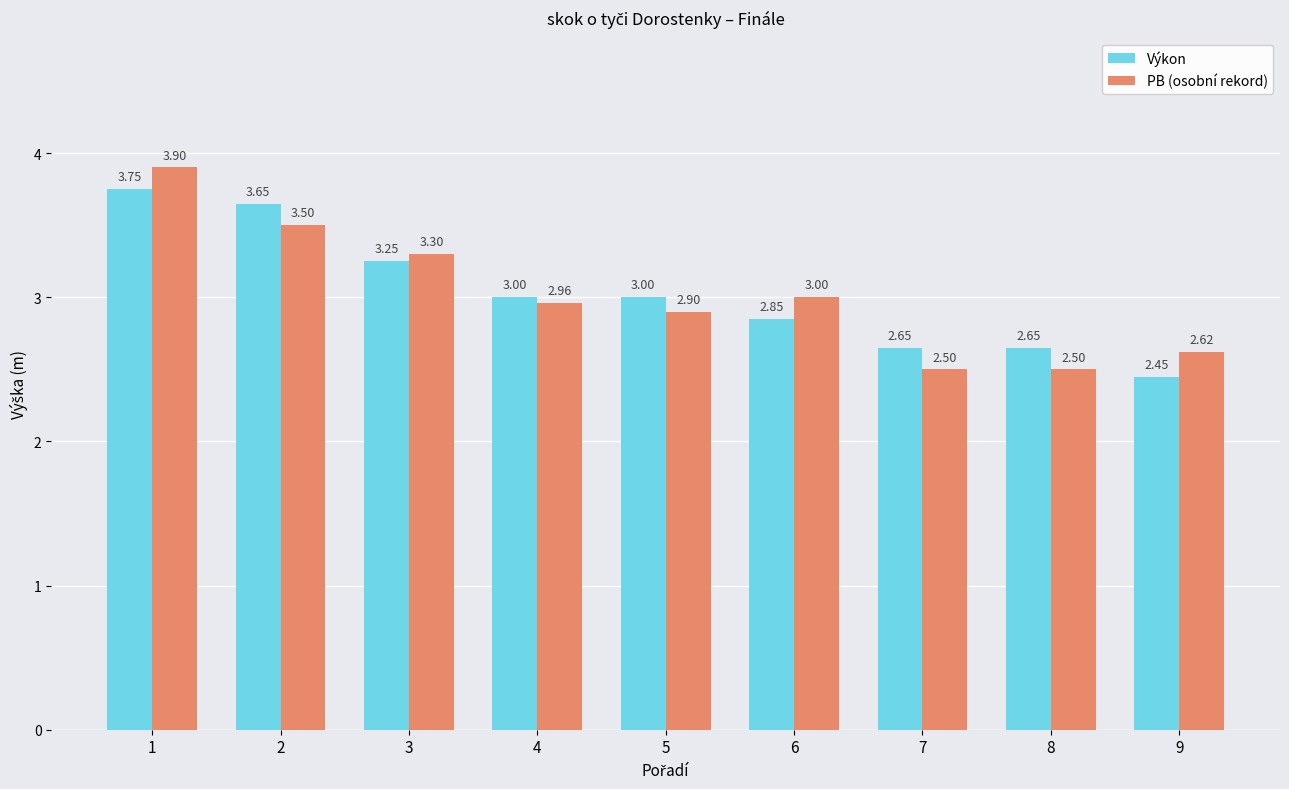

The value of PB (osobní rekord) at 5 is 2.9. True or false?

True